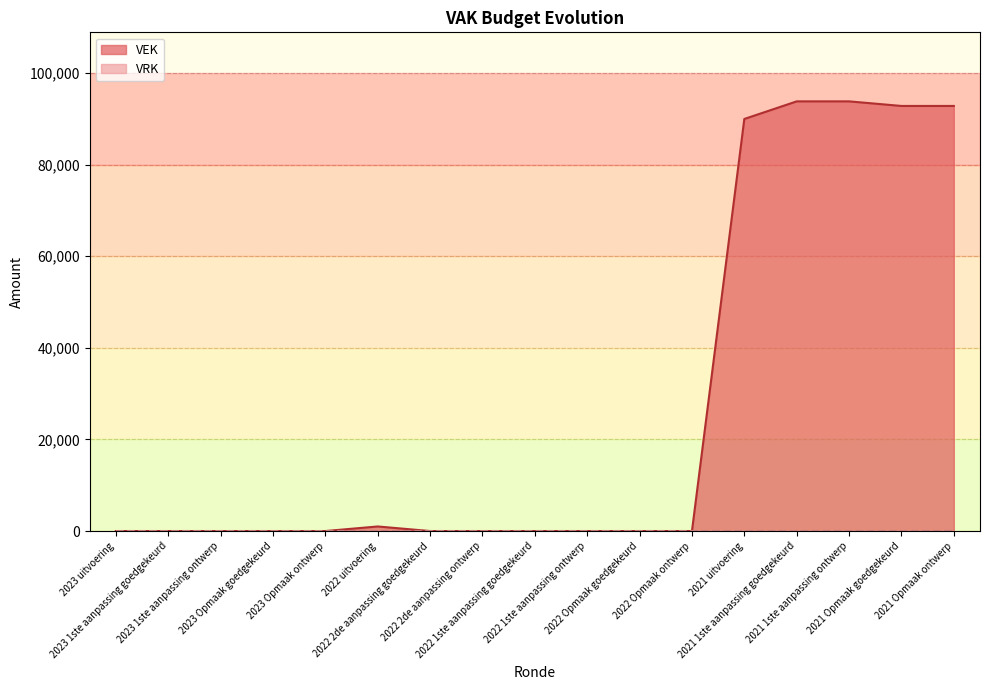

Reading left to right, transcribe all the data shown in this chart.

0	0	0	0	0	1000	0	0	0	0	0	0	89945	93786	93786	92786	92786